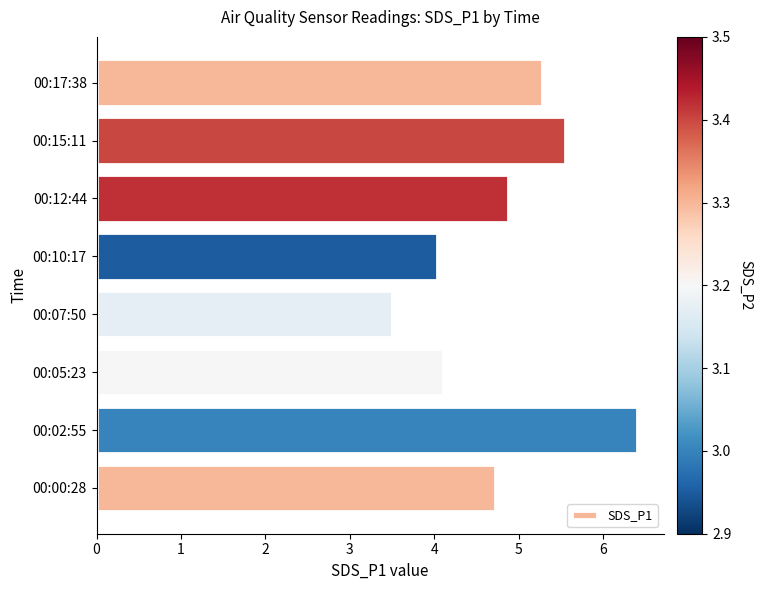

What is the change in value from 00:02:55 to 00:07:50?

-2.9